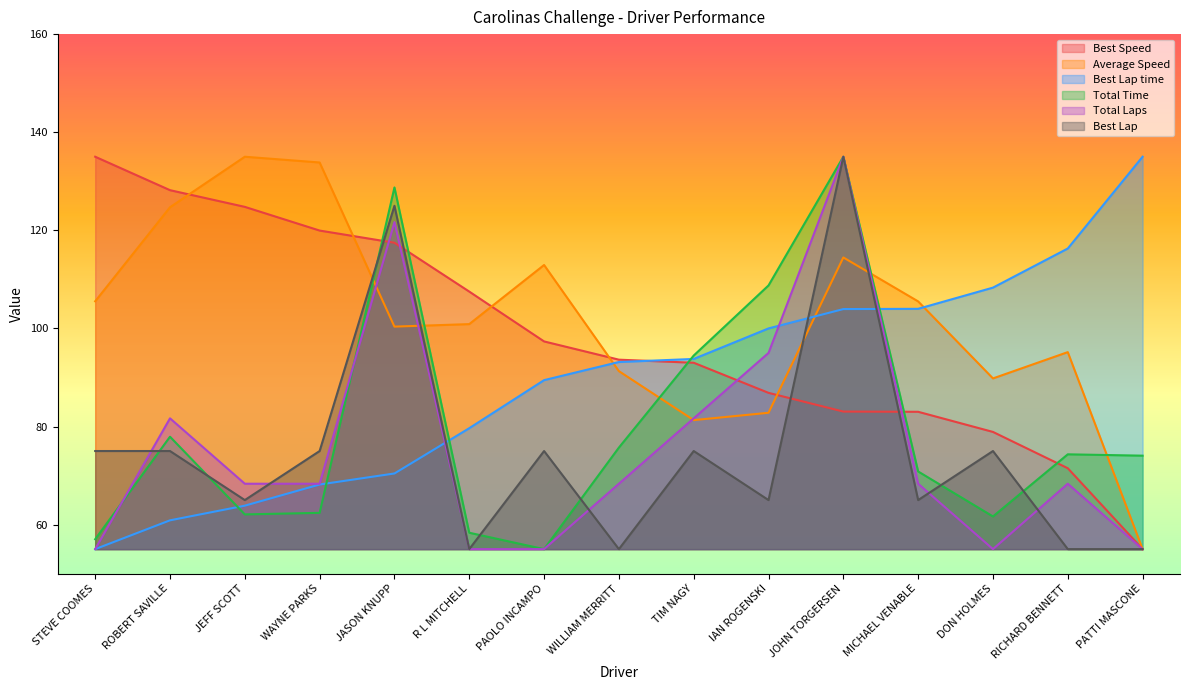

Where do Total Time and Total Laps first cross each other?

STEVE COOMES and ROBERT SAVILLE